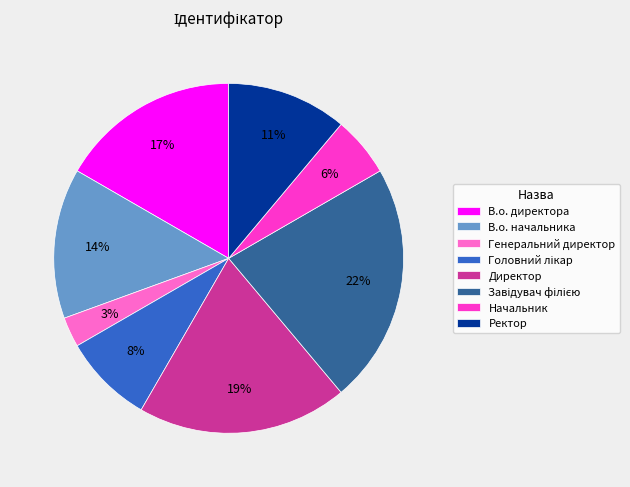

How many segments does this pie chart have?

8